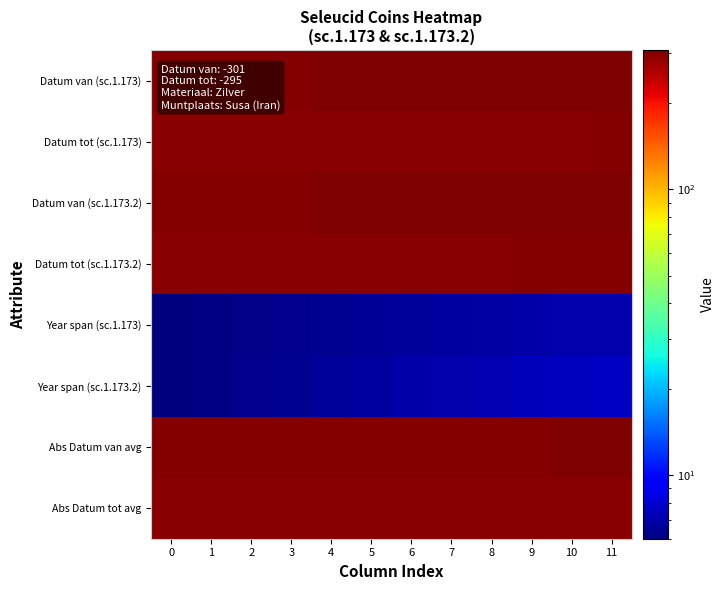

Reading left to right, what are all the values shown in this chart?

Datum van (sc.1.173): 0=301.0	1=301.5	2=302.0	3=302.5	4=303.0	5=303.5	6=304.0	7=304.5	8=305.0	9=305.5	10=306.0	11=306.5
Datum tot (sc.1.173): 0=295.0	1=295.3	2=295.6	3=295.9	4=296.2	5=296.5	6=296.8	7=297.1	8=297.4	9=297.7	10=298.0	11=298.3
Datum van (sc.1.173.2): 0=301.0	1=301.6	2=302.2	3=302.8	4=303.4	5=304.0	6=304.6	7=305.2	8=305.8	9=306.4	10=307.0	11=307.6
Datum tot (sc.1.173.2): 0=295.0	1=295.4	2=295.8	3=296.2	4=296.6	5=297.0	6=297.4	7=297.8	8=298.2	9=298.6	10=299.0	11=299.4
Year span (sc.1.173): 0=6.0	1=6.1	2=6.2	3=6.3	4=6.4	5=6.5	6=6.6	7=6.7	8=6.8	9=6.9	10=7.0	11=7.1
Year span (sc.1.173.2): 0=6.0	1=6.2	2=6.3	3=6.5	4=6.6	5=6.8	6=6.9	7=7.0	8=7.2	9=7.3	10=7.5	11=7.7
Abs Datum van avg: 0=301.0	1=301.2	2=301.4	3=301.6	4=301.8	5=302.0	6=302.2	7=302.4	8=302.6	9=302.8	10=303.0	11=303.2
Abs Datum tot avg: 0=295.0	1=295.2	2=295.5	3=295.8	4=296.0	5=296.2	6=296.5	7=296.8	8=297.0	9=297.2	10=297.5	11=297.8